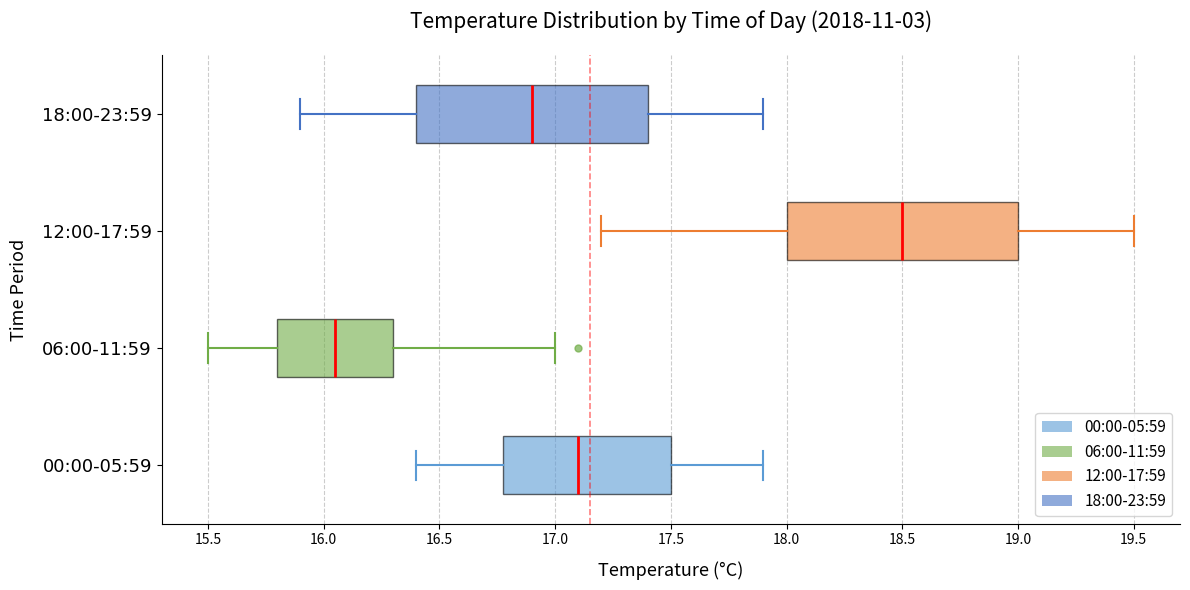

Where is the left edge of the box for 18:00-23:59 on the x-axis? The values are not printed on the chart, so give them approximately, as read against the axis.

16.40